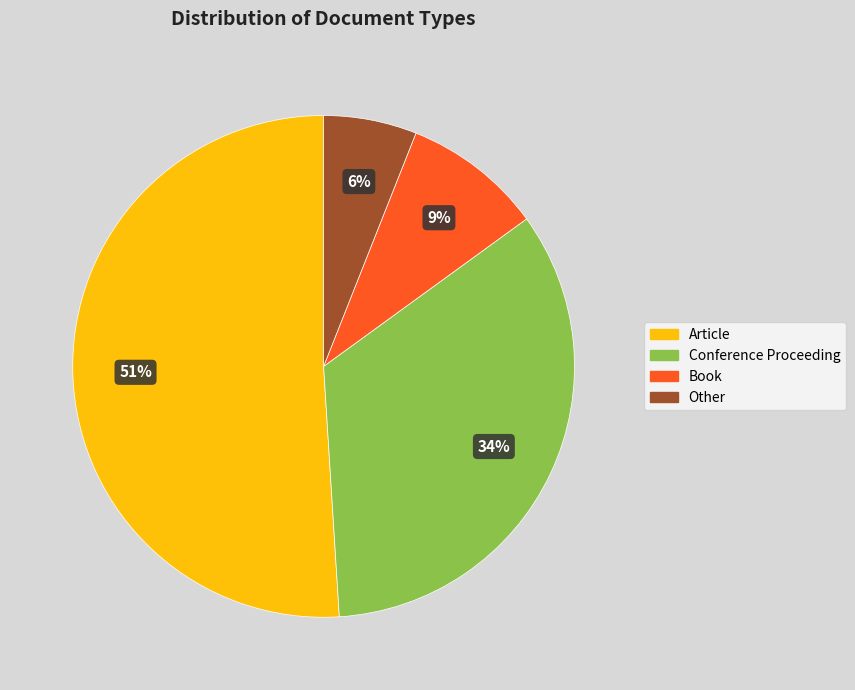

Which has a higher value, Book or Conference Proceeding?

Conference Proceeding